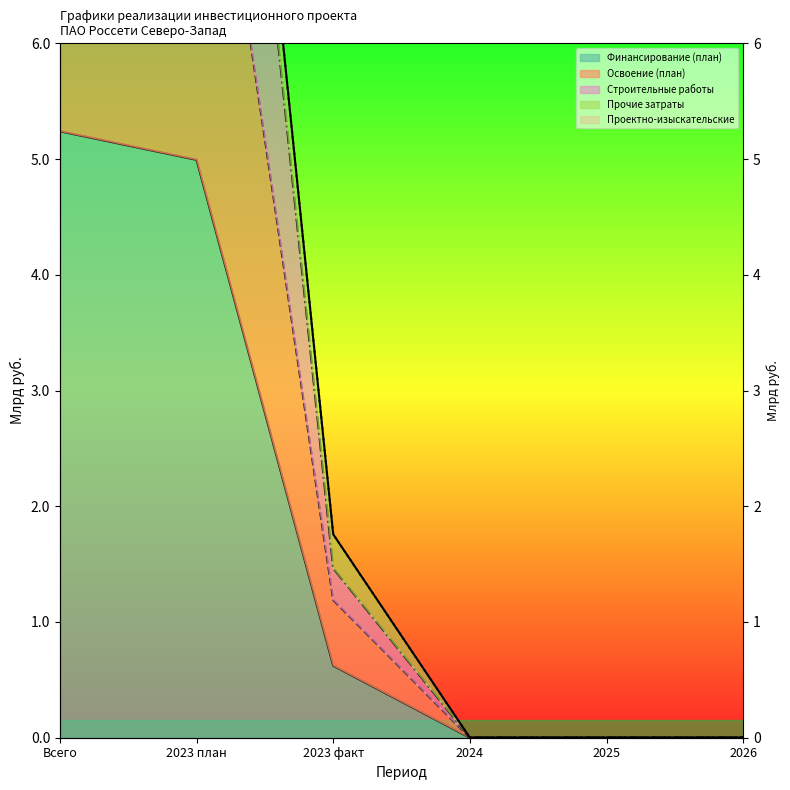

How many lines are shown in the chart?

3